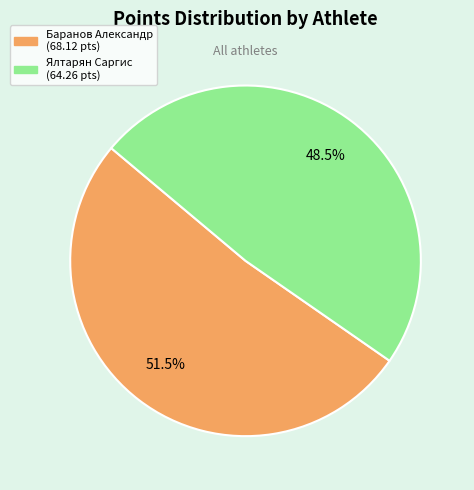

To the nearest percent, what is the combined percentage of Баранов Александр and Ялтарян Саргис?

100%